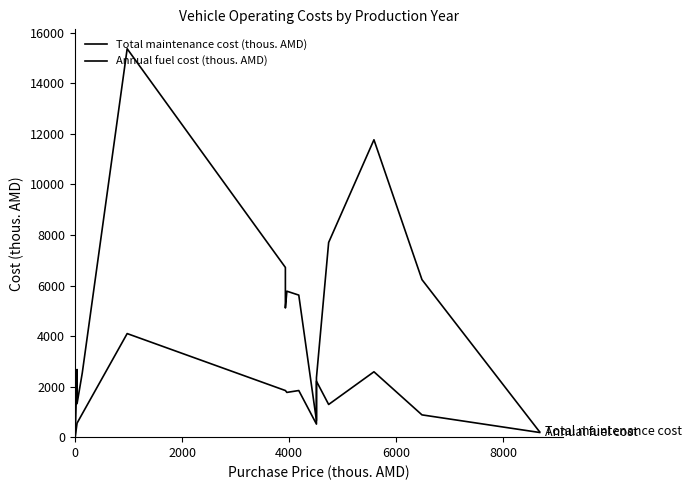

How many lines are shown in the chart?

2